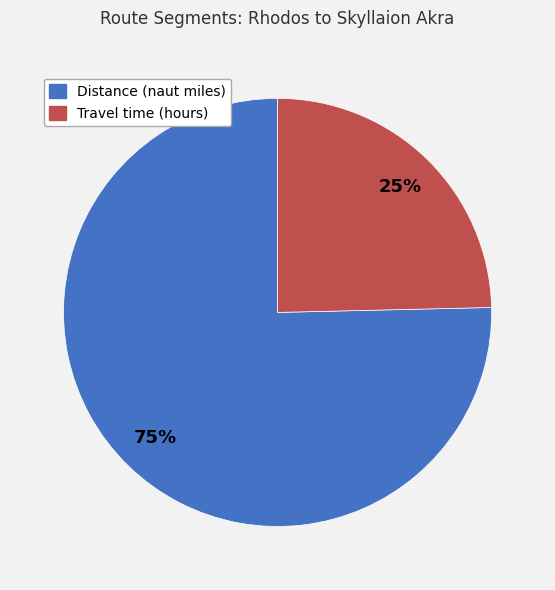

Combined, do Distance (naut miles) and Travel time (hours) account for over 50%?

Yes